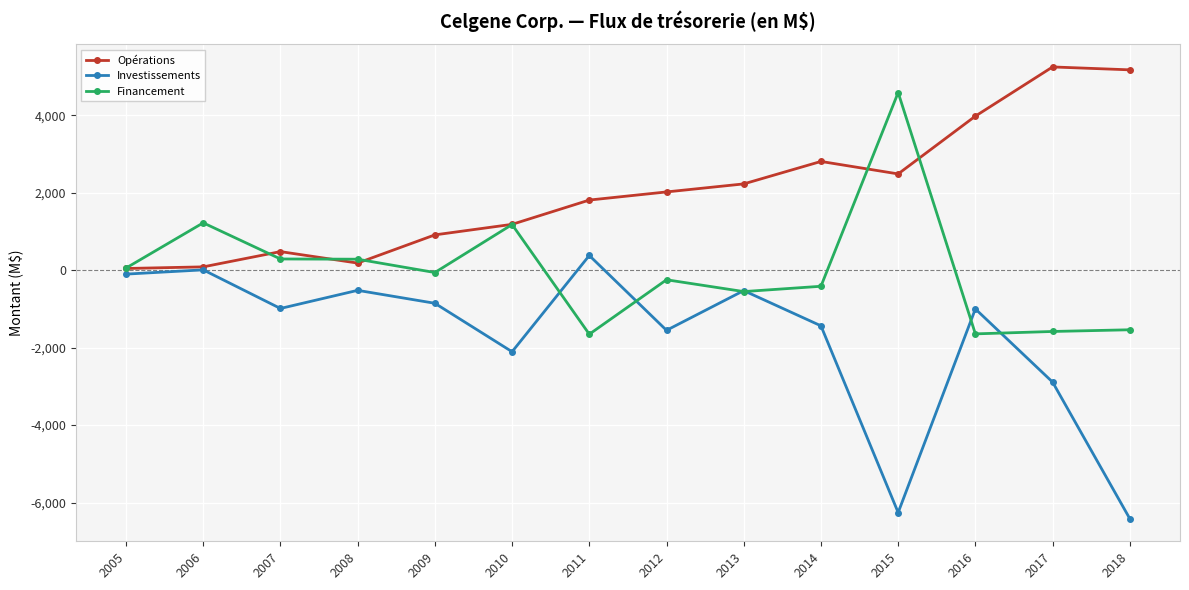

After their last crossing, which series has the higher values: Opérations or Financement?

Opérations